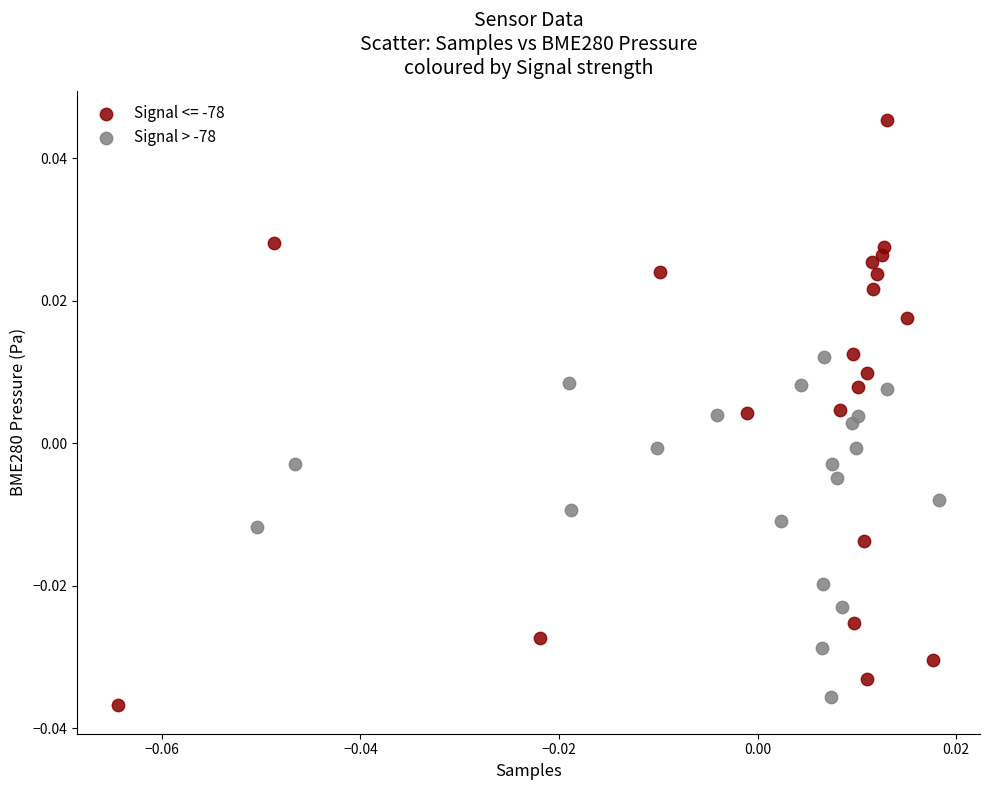

Which series has the widest spread of Y values?

Signal <= -78